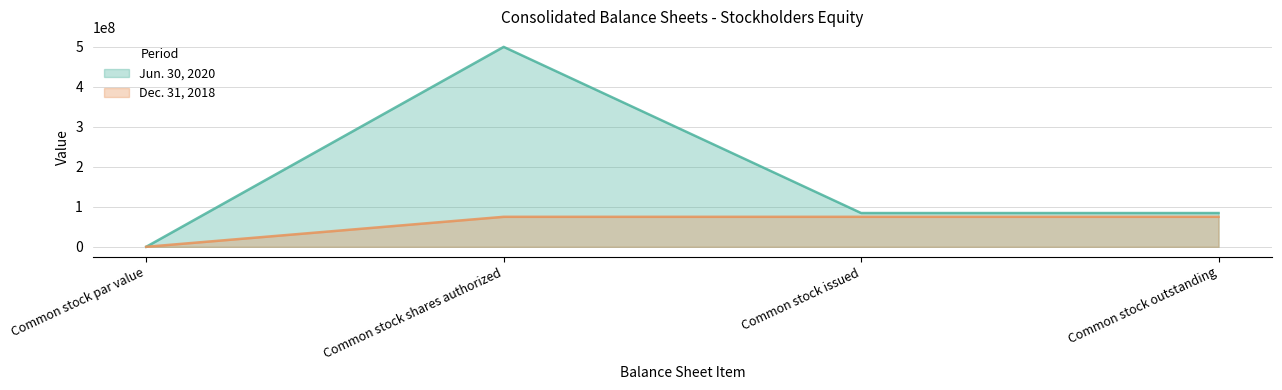

How many Jun. 30, 2020 values are between 84435000 and 500000000?

3